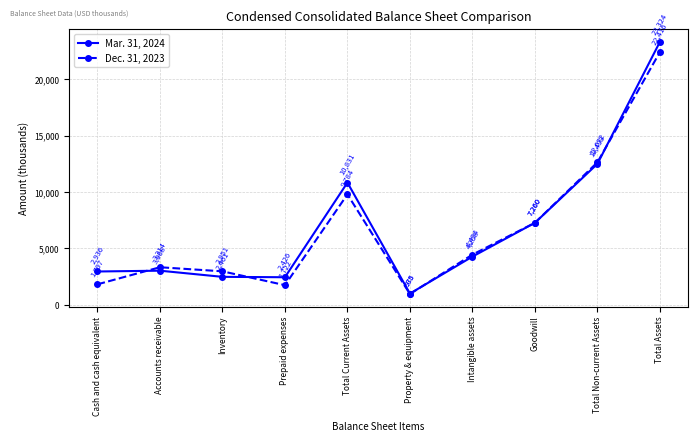

True or false: Dec. 31, 2023 has more than 0 points higher than both neighbors.

True